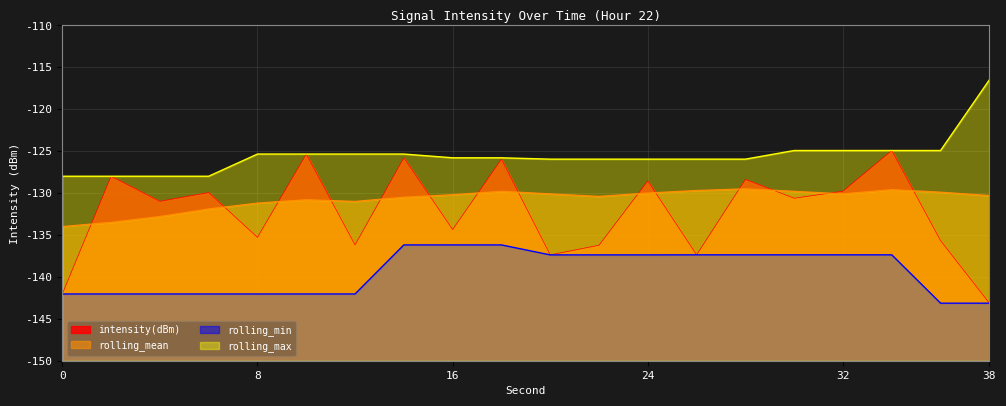

True or false: rolling_min has more than 0 interior local peaks.

False